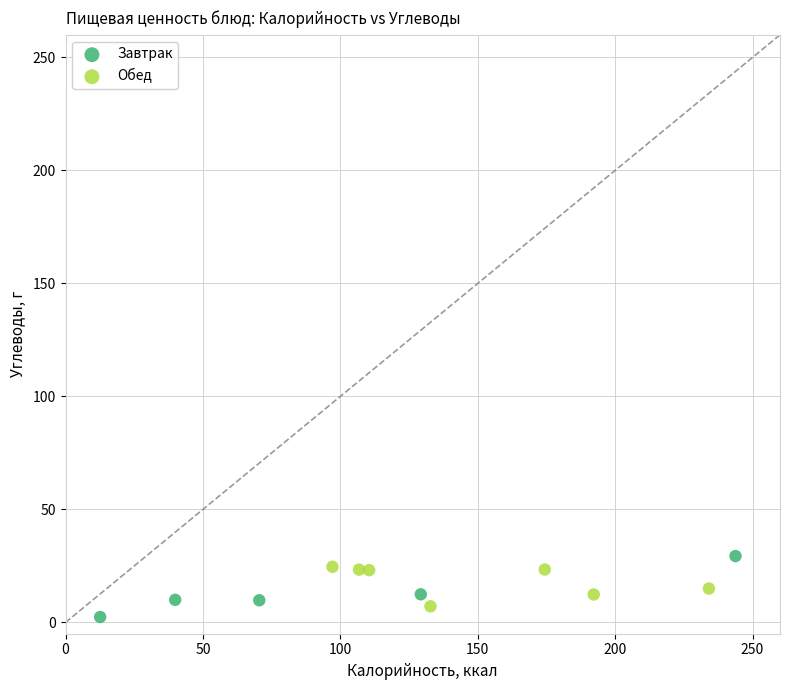

Which series reaches the maximum Y coordinate?

Завтрак